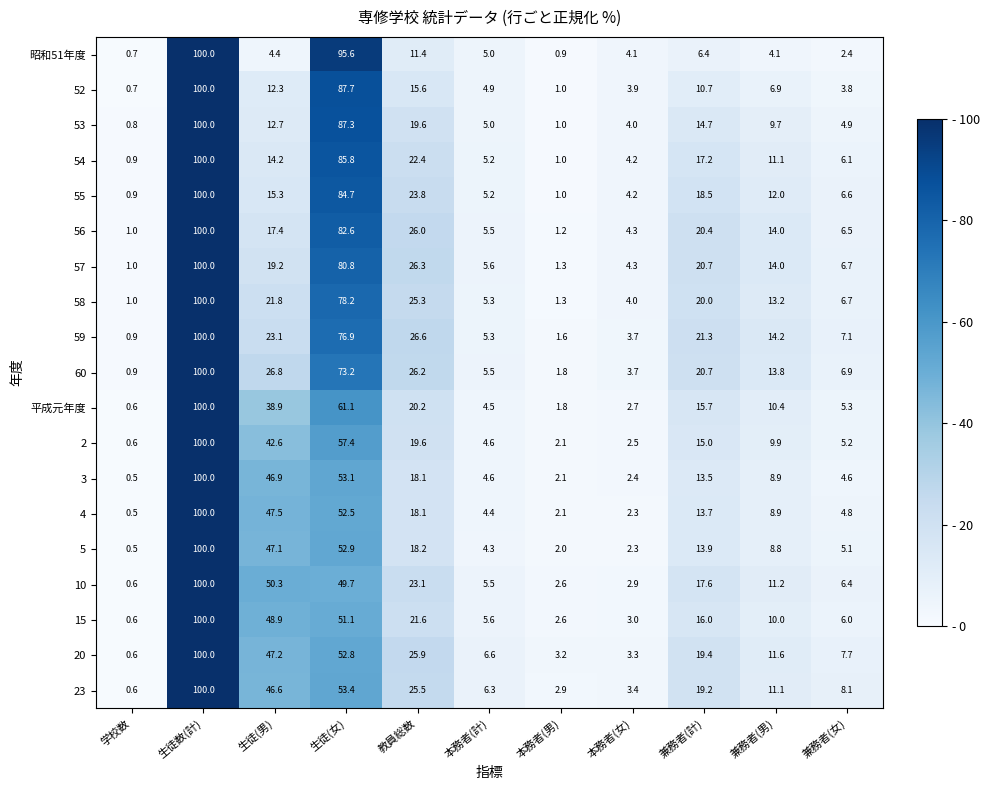

Which label corresponds to the smallest value in the chart?

学校数